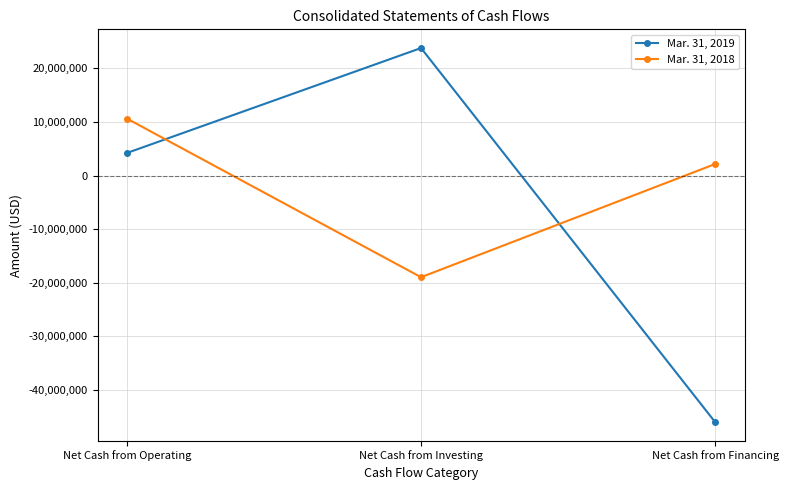

List the labels in order of Mar. 31, 2018 value, smallest first.

Net Cash from Investing, Net Cash from Financing, Net Cash from Operating